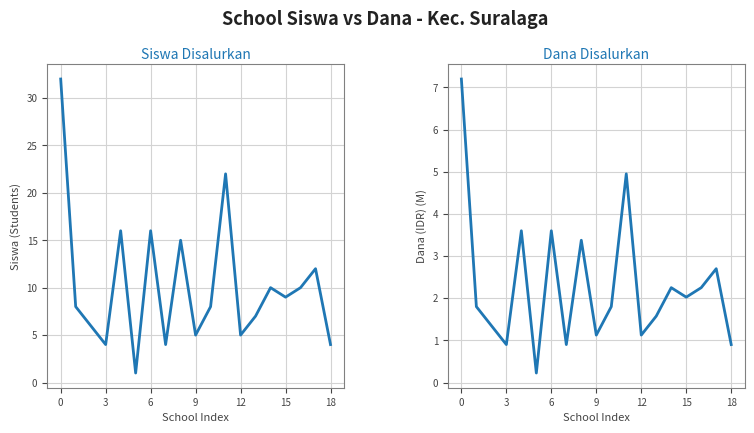

True or false: Dana Disalurkan and Siswa Disalurkan intersect in this chart.

False